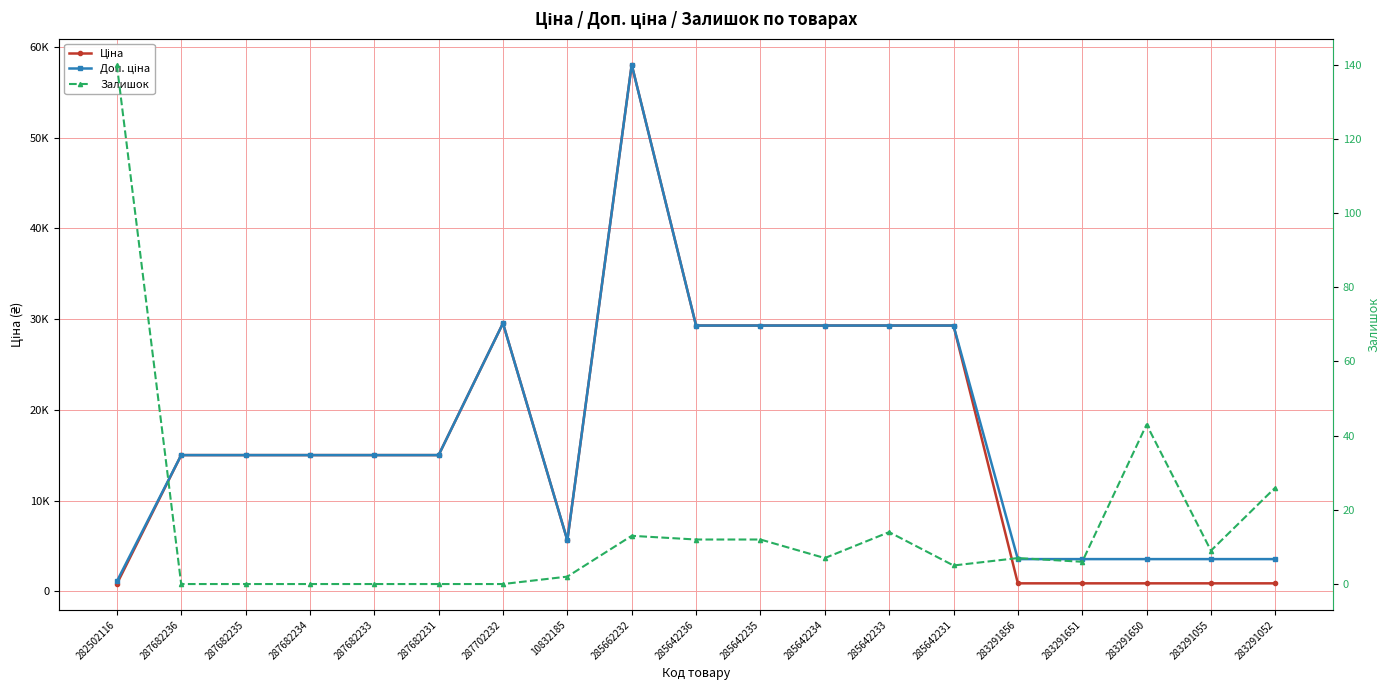

True or false: Ціна and Доп. ціна cross at least once.

False